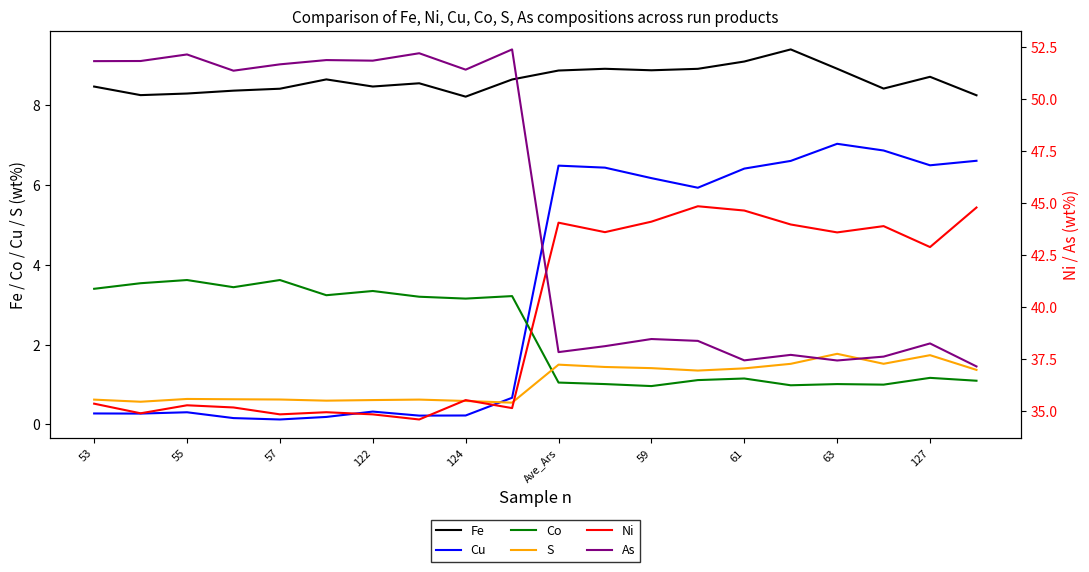

What is the total value across all series at 63?

99.7